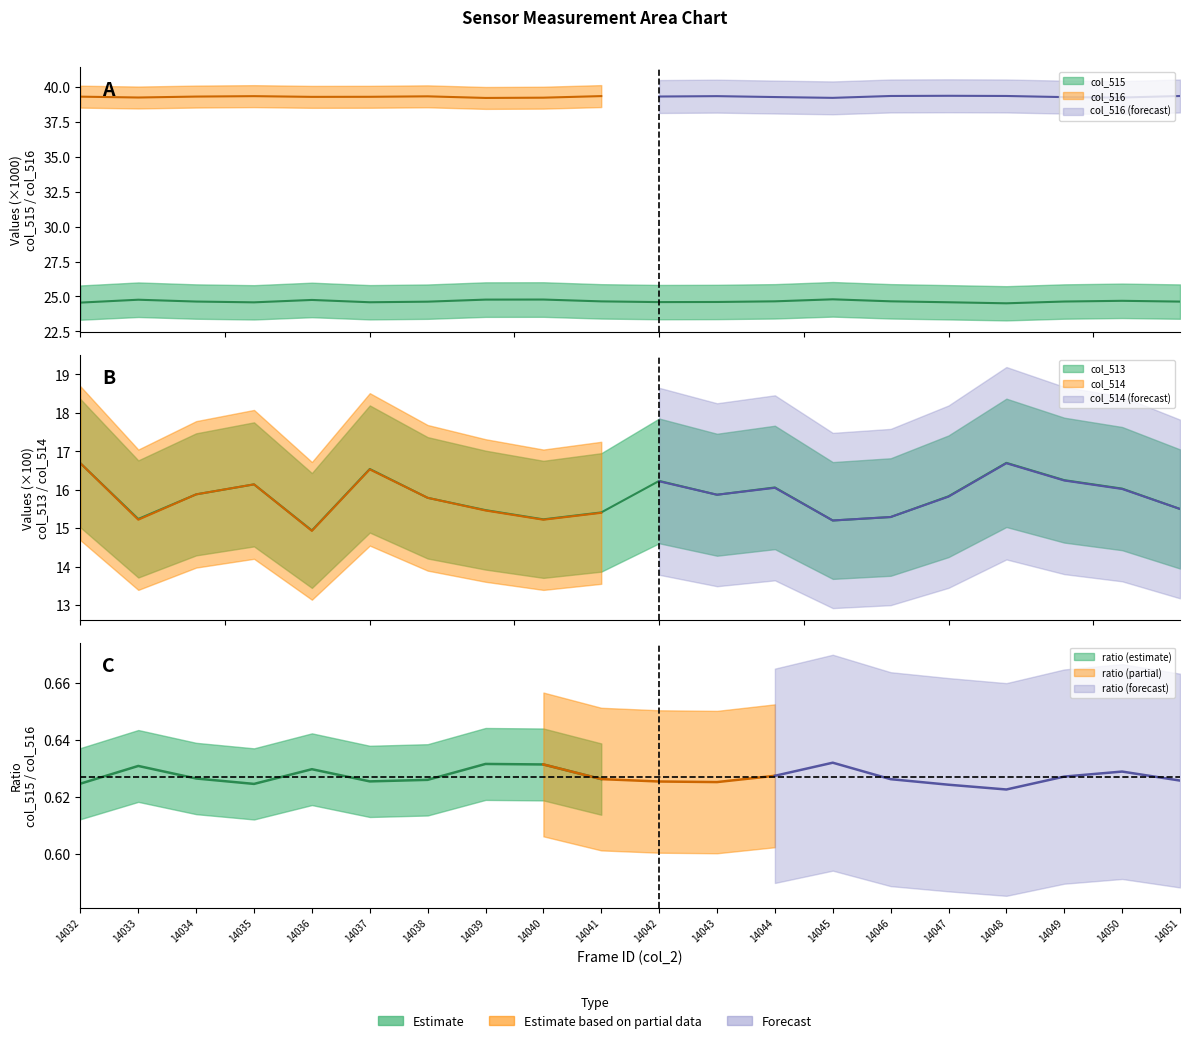

The col_513 series shows 16.1 at 14035. True or false?

True